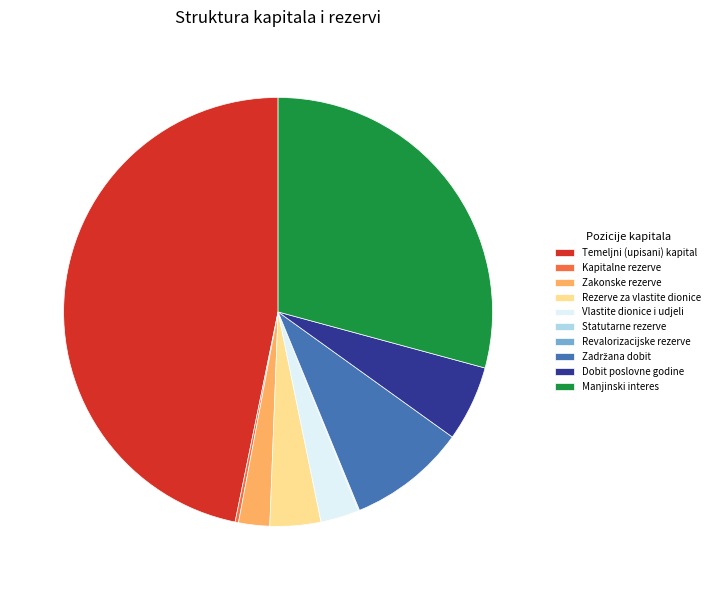

Does Rezerve za vlastite dionice represent more than half of the total?

No